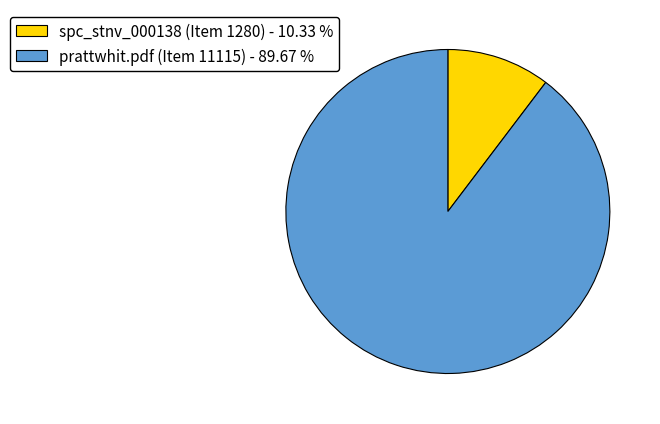

Do spc_stnv_000138 (Item 1280) and prattwhit.pdf (Item 11115) together represent more than half of the pie?

Yes